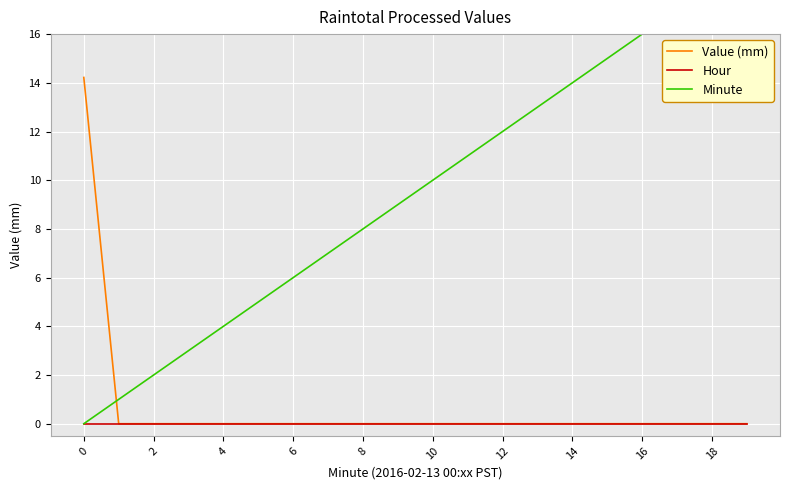

Read the Minute value at 11.

11.0